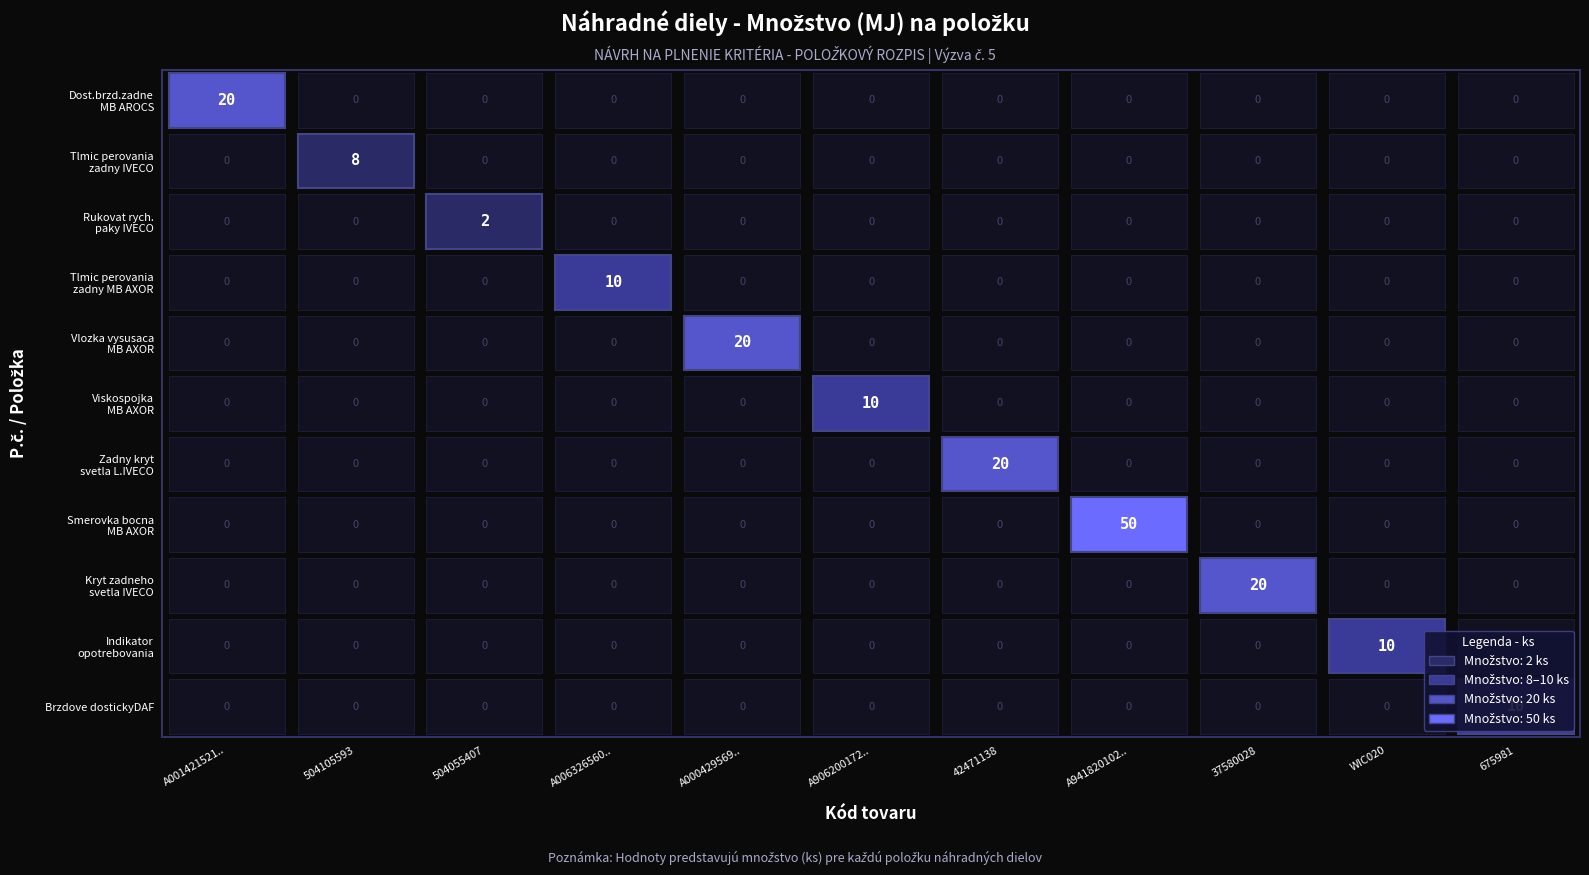

How many 2. values are between 0 and 1?

10